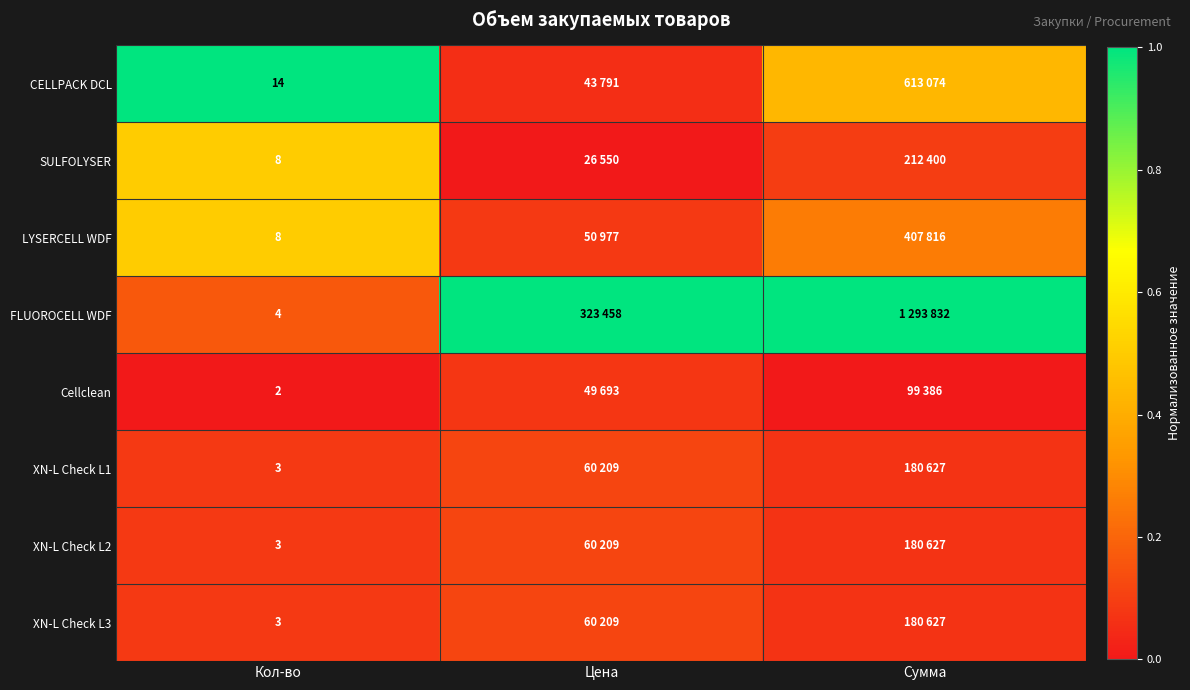

What is the average value of the CELLPACK DCL series?

0.5